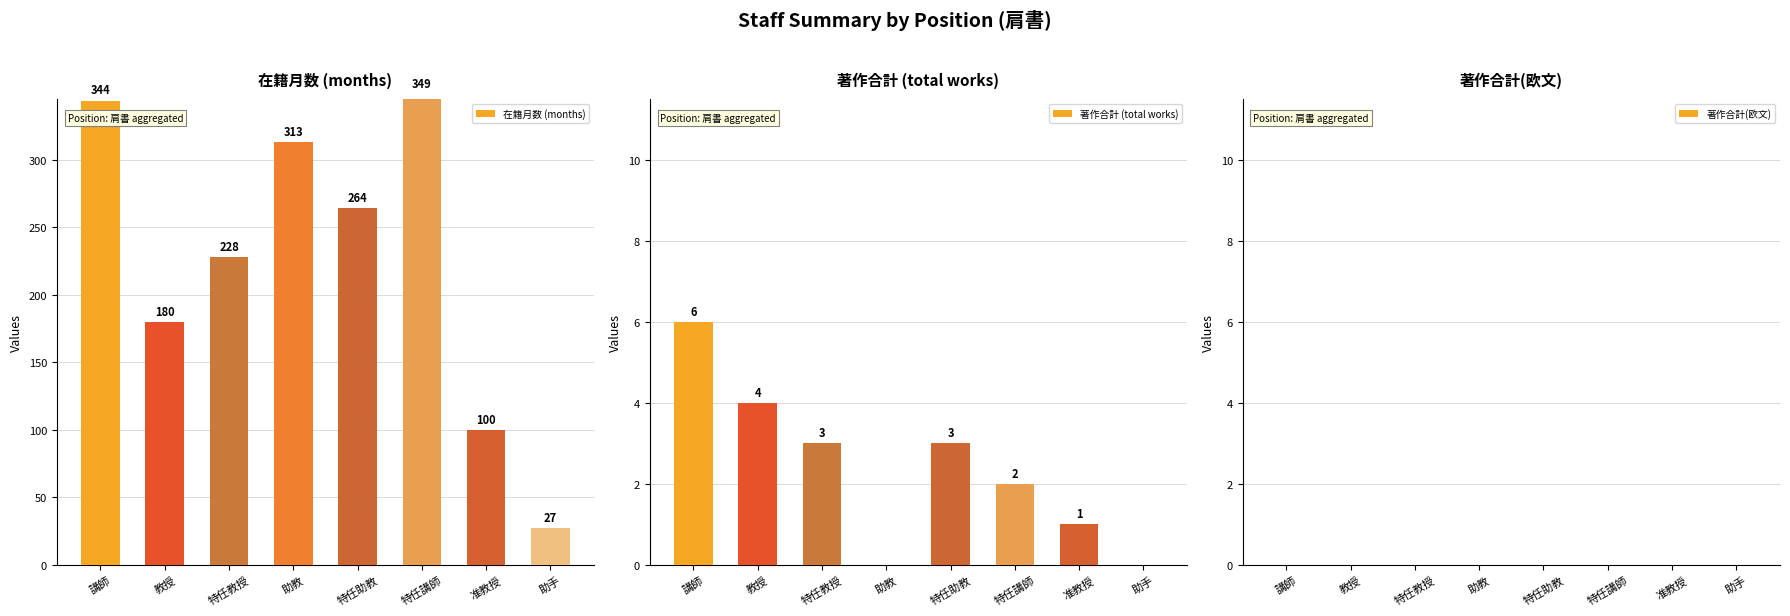

What is the difference between the 著作合計 (total works) values at 助手 and 特任助教?

3